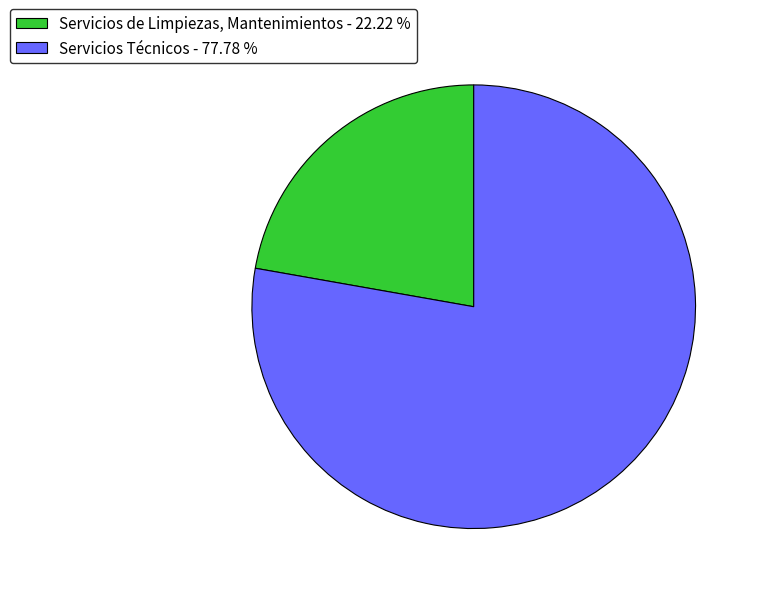

Is the sum of Servicios de Limpiezas, Mantenimientos - 22.22 % and Servicios Técnicos - 77.78 % greater than half?

Yes